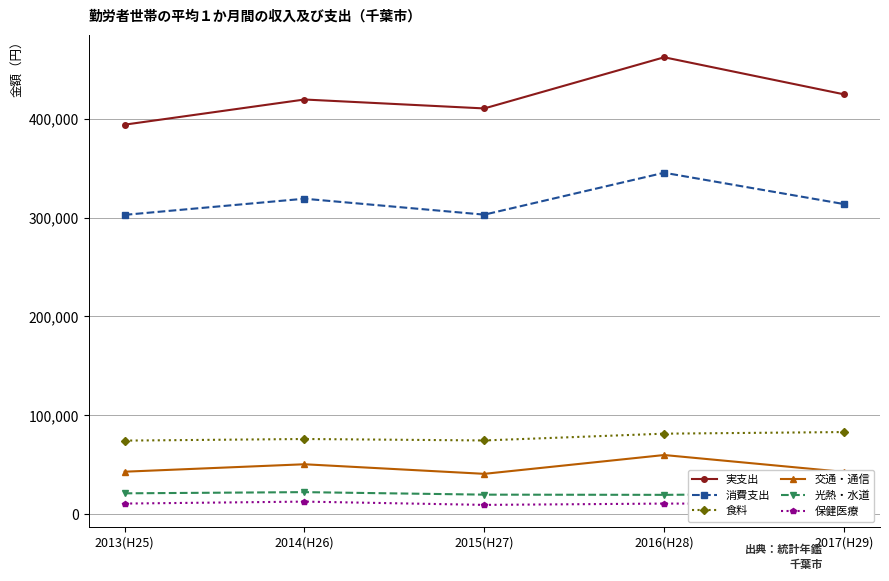

Is it true that 実支出 equals 573673 at 2015(H27)?

False